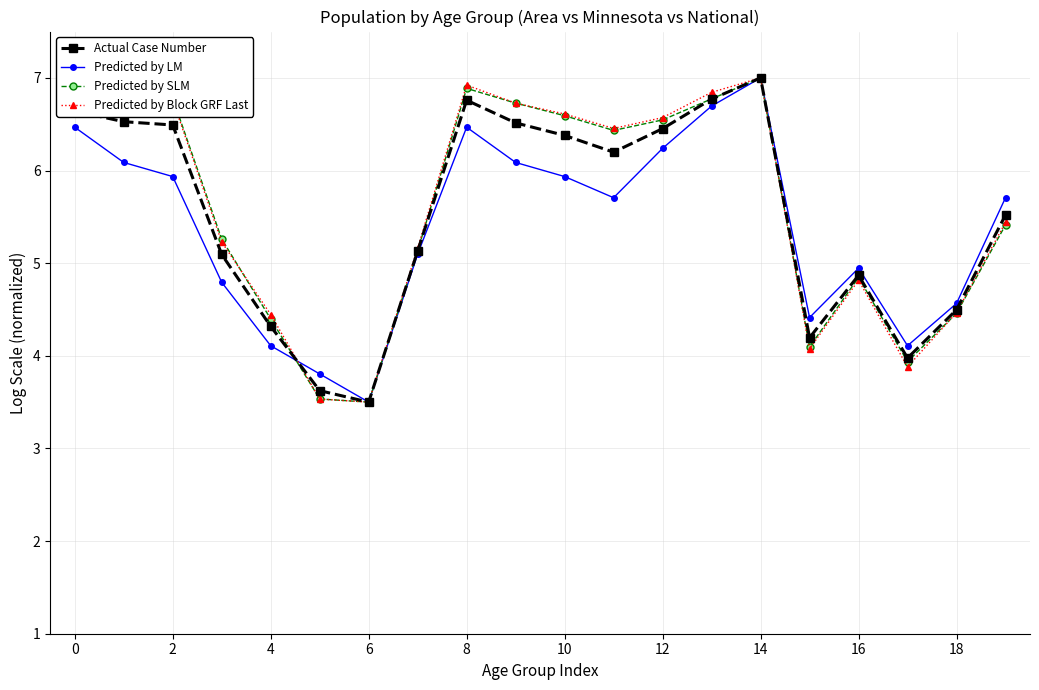

Is this an area chart (filled region under the line)?

No